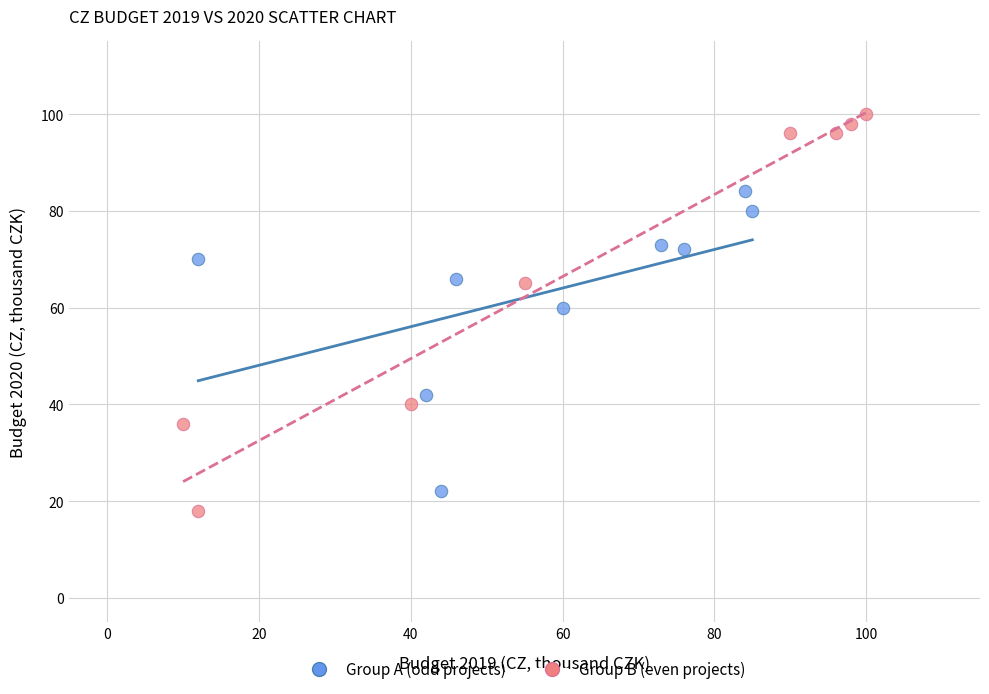

Which series contains the highest Y value?

Group B (even projects)